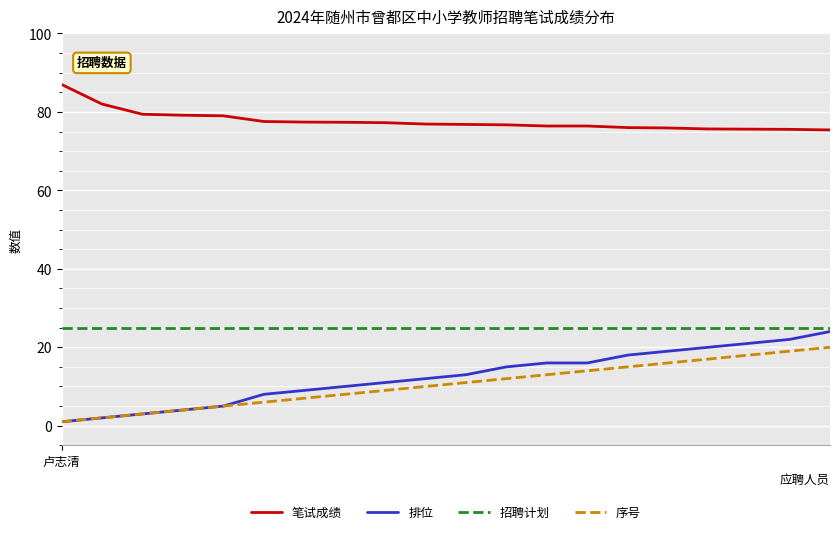

Which series has the largest total across all categories?

笔试成绩